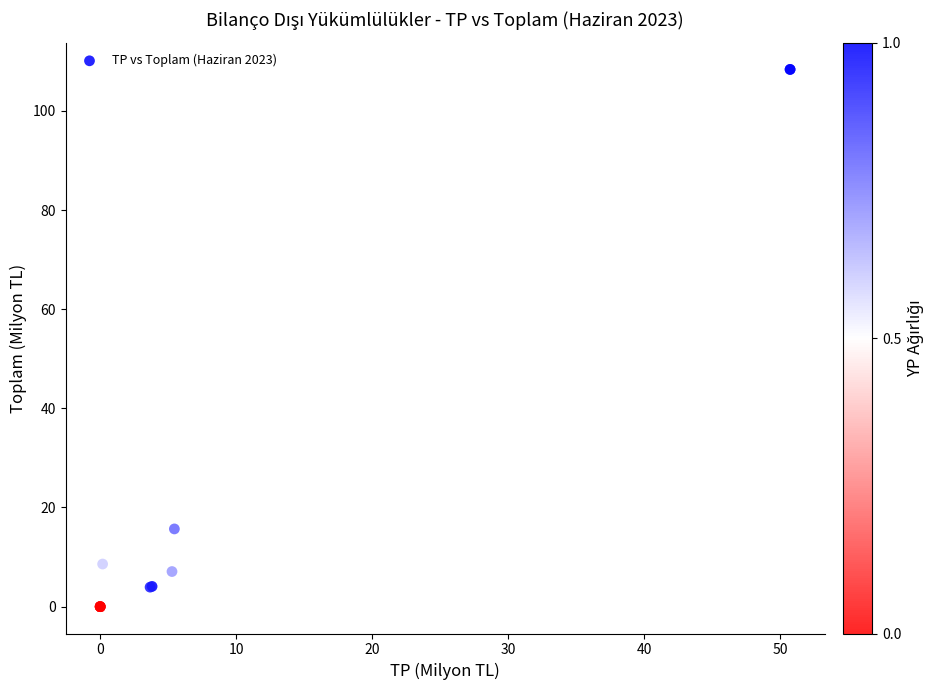

What Y value in the scatter plot is closest to 54?

15.7